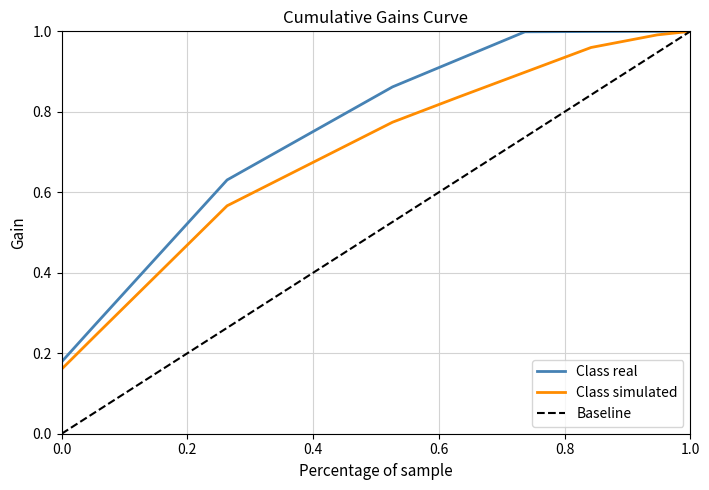

Which series has the largest total across all categories?

Class real